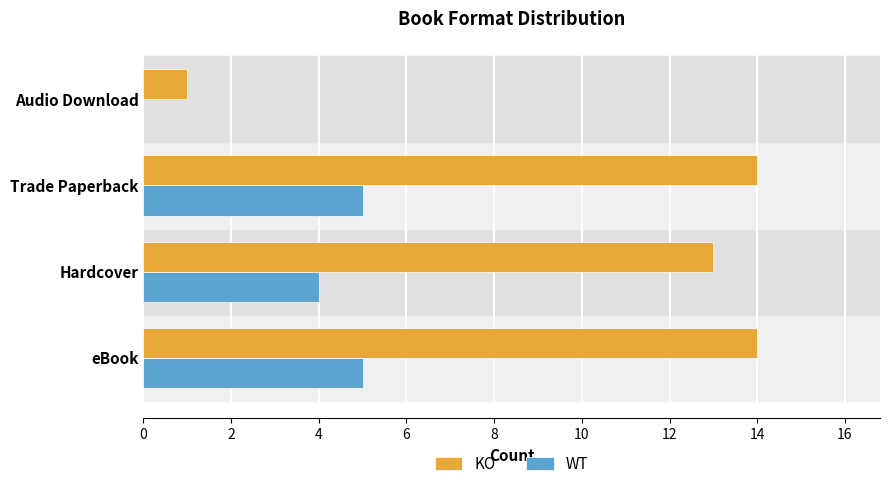

Which series has the largest total across all categories?

KO